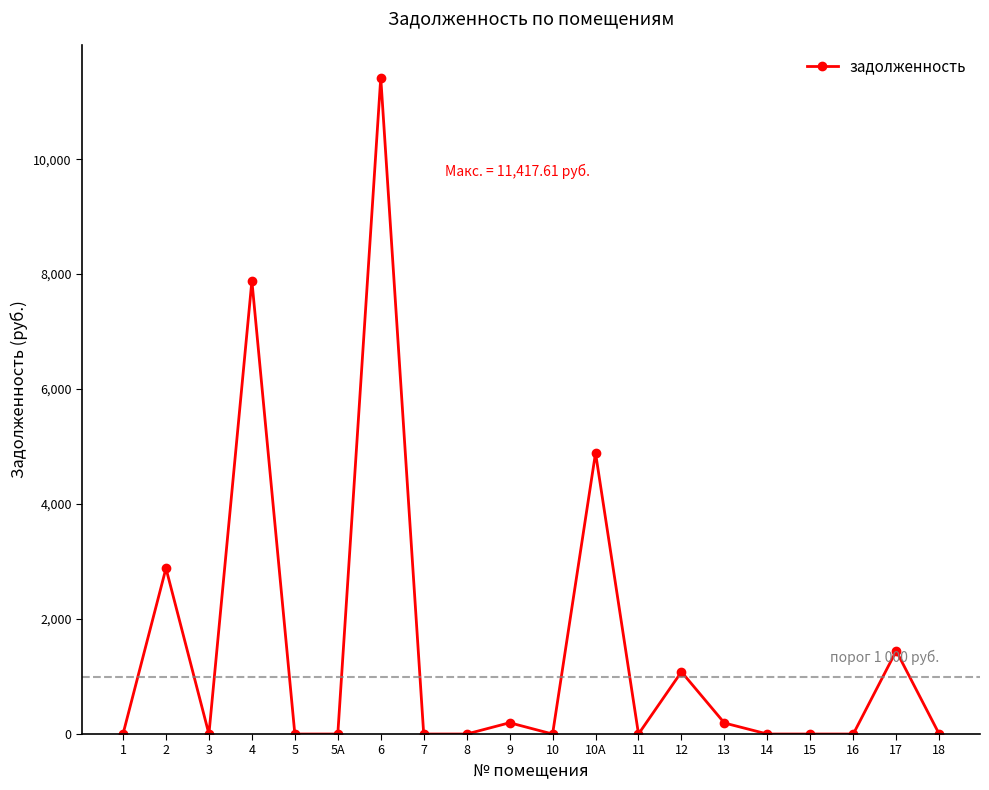

What is the difference between the values at 6 and 15?

11417.6